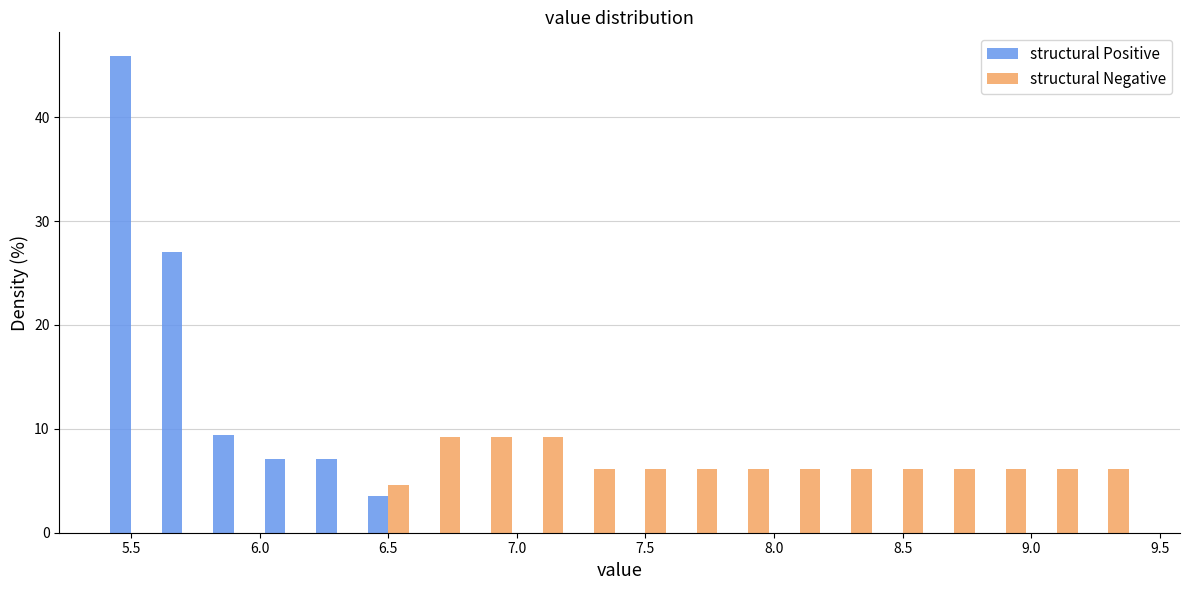

Reading left to right, list every range on the x-axis with the height of the bar of each series over it. The values are not printed on the chart, so give them approximately, as read against the axis.

5.4 to 5.6: structural Positive=46	structural Negative=0
5.6 to 5.8: structural Positive=27	structural Negative=0
5.8 to 6.0: structural Positive=9	structural Negative=0
6.0 to 6.2: structural Positive=7	structural Negative=0
6.2 to 6.4: structural Positive=7	structural Negative=0
6.4 to 6.6: structural Positive=4	structural Negative=5
6.6 to 6.8: structural Positive=0	structural Negative=9
6.8 to 7.0: structural Positive=0	structural Negative=9
7.0 to 7.2: structural Positive=0	structural Negative=9
7.2 to 7.4: structural Positive=0	structural Negative=6
7.4 to 7.6: structural Positive=0	structural Negative=6
7.6 to 7.8: structural Positive=0	structural Negative=6
7.8 to 8.0: structural Positive=0	structural Negative=6
8.0 to 8.2: structural Positive=0	structural Negative=6
8.2 to 8.4: structural Positive=0	structural Negative=6
8.4 to 8.6: structural Positive=0	structural Negative=6
8.6 to 8.8: structural Positive=0	structural Negative=6
8.8 to 9.0: structural Positive=0	structural Negative=6
9.0 to 9.2: structural Positive=0	structural Negative=6
9.2 to 9.4: structural Positive=0	structural Negative=6